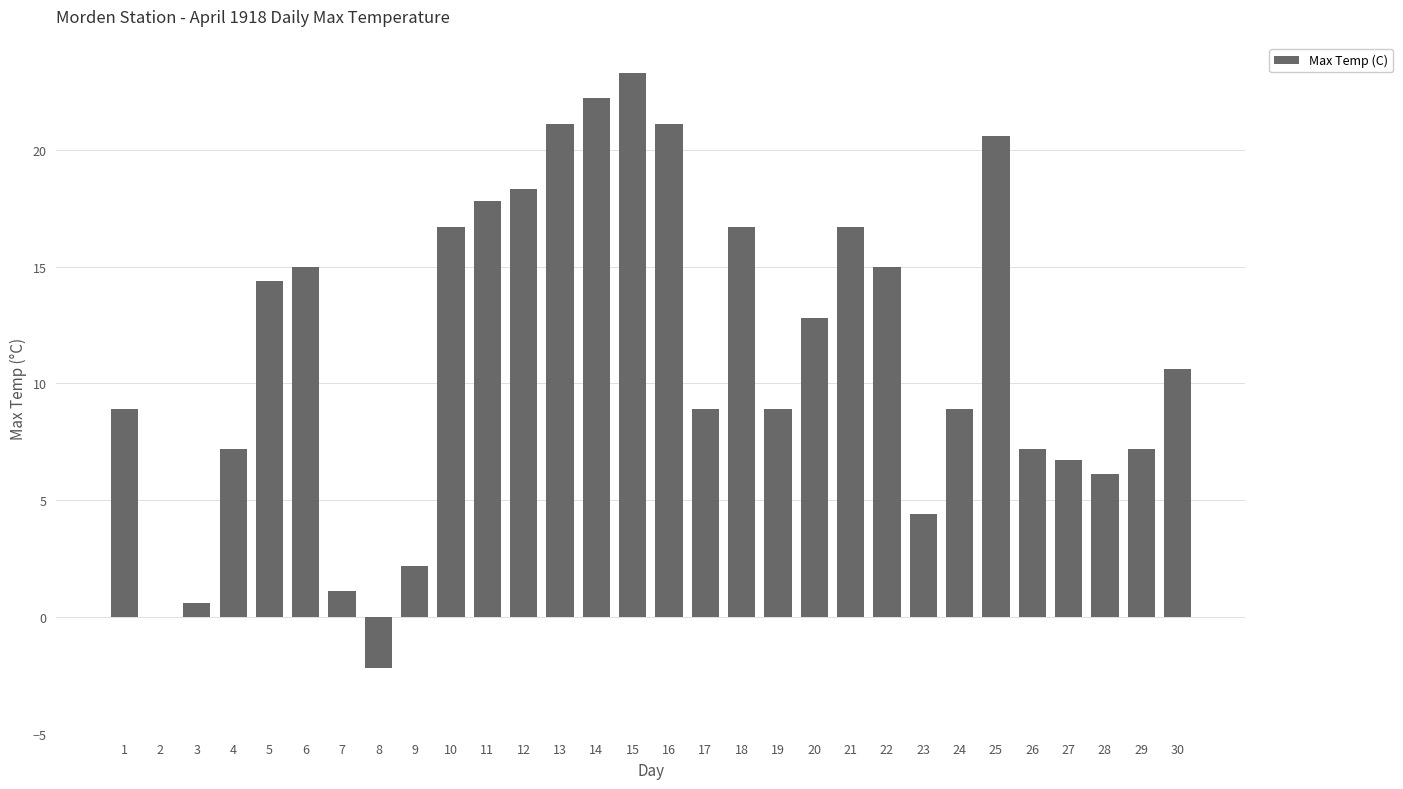

How many data points does each series have?

30